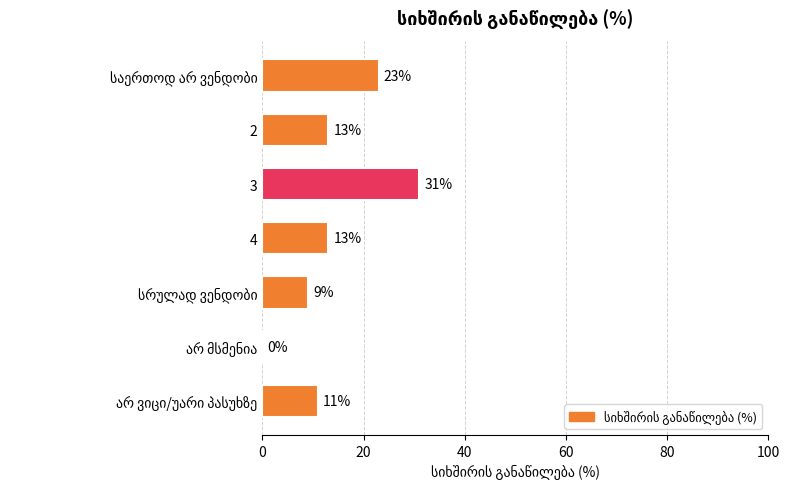

What is the greatest value displayed?

31